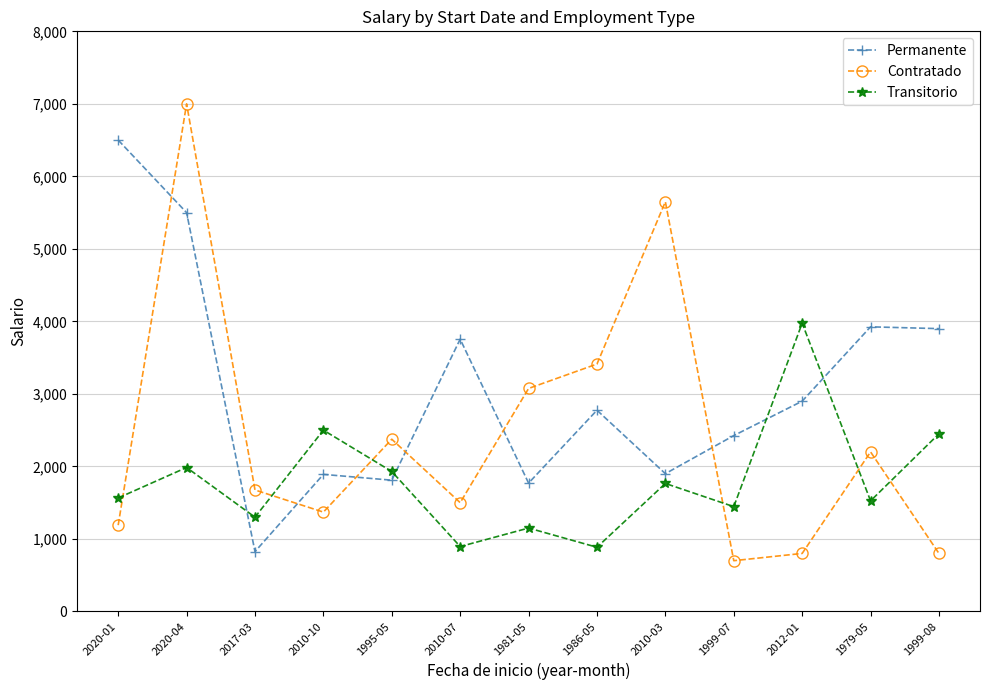

Between 2017-03 and 1999-08, which series saw the biggest shift?

Permanente